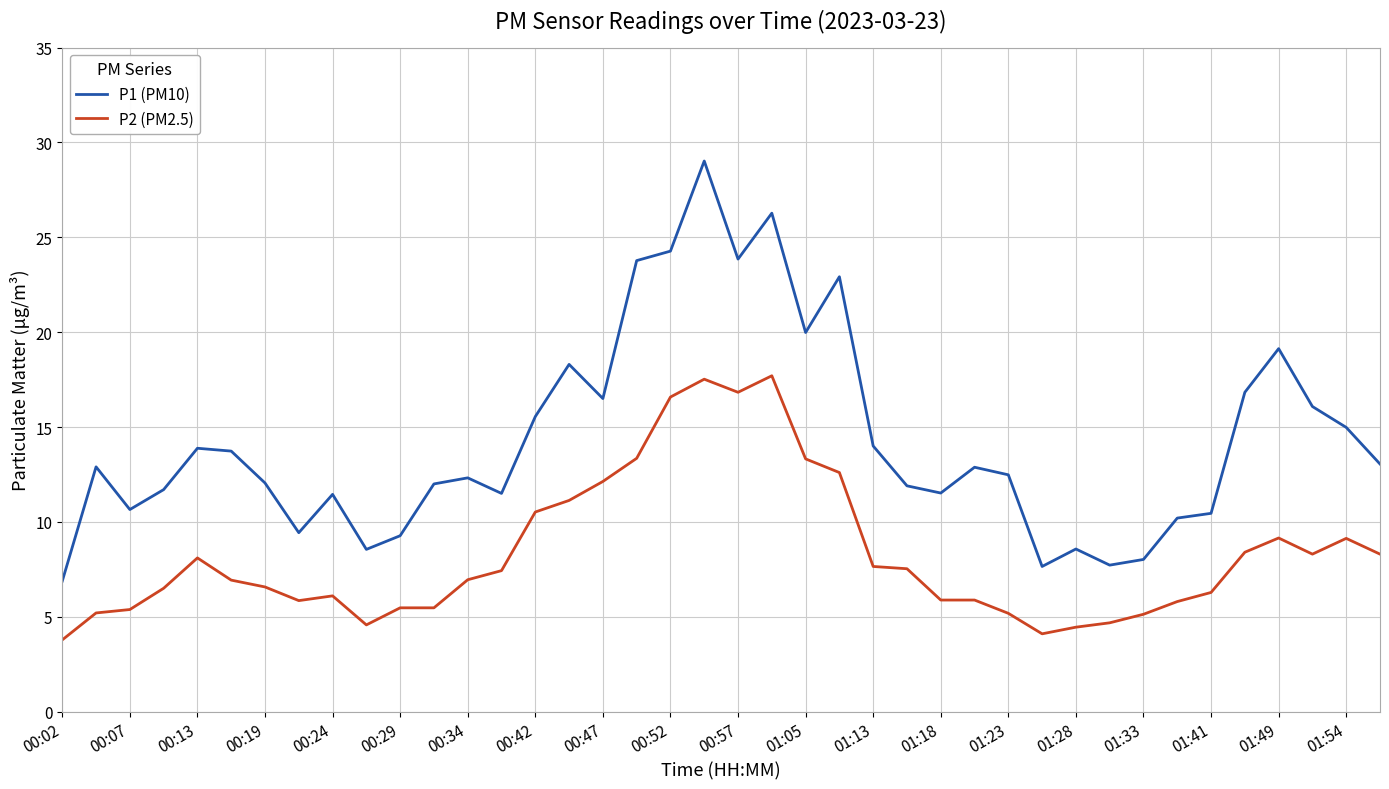

Which series has the widest spread of values?

P1 (PM10)